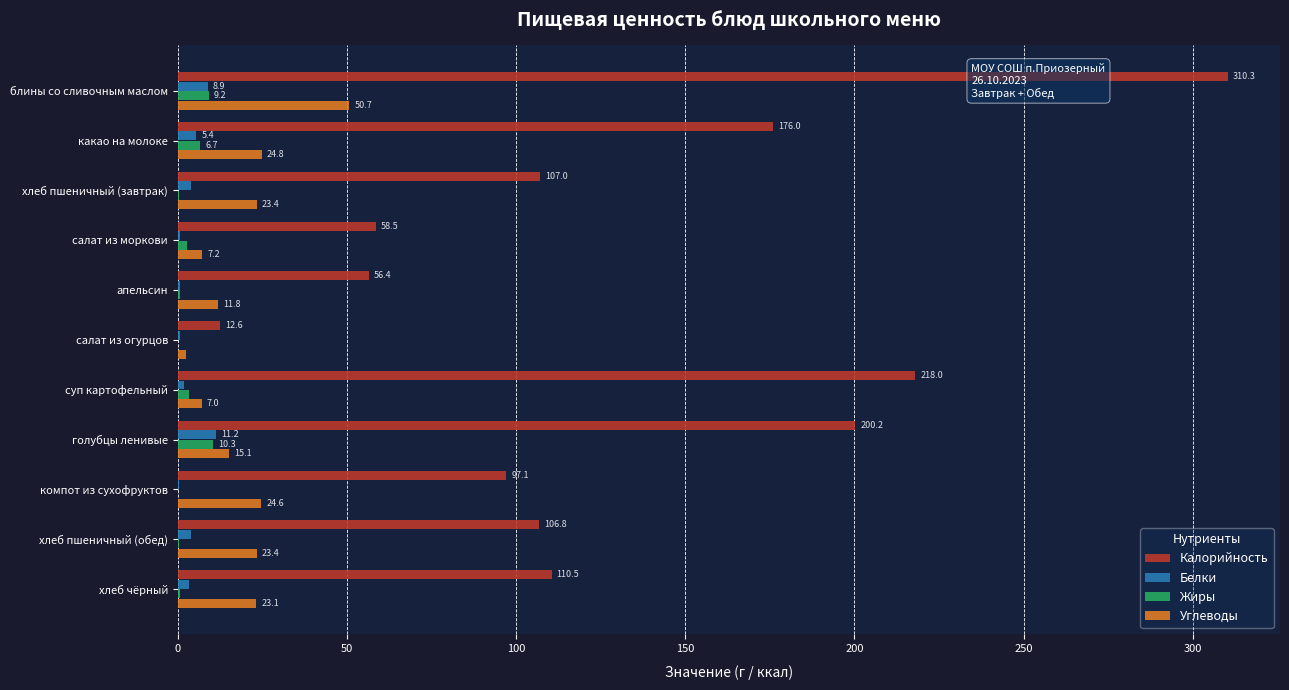

Between какао на молоке and хлеб пшеничный (обед), which series saw the biggest shift?

Калорийность